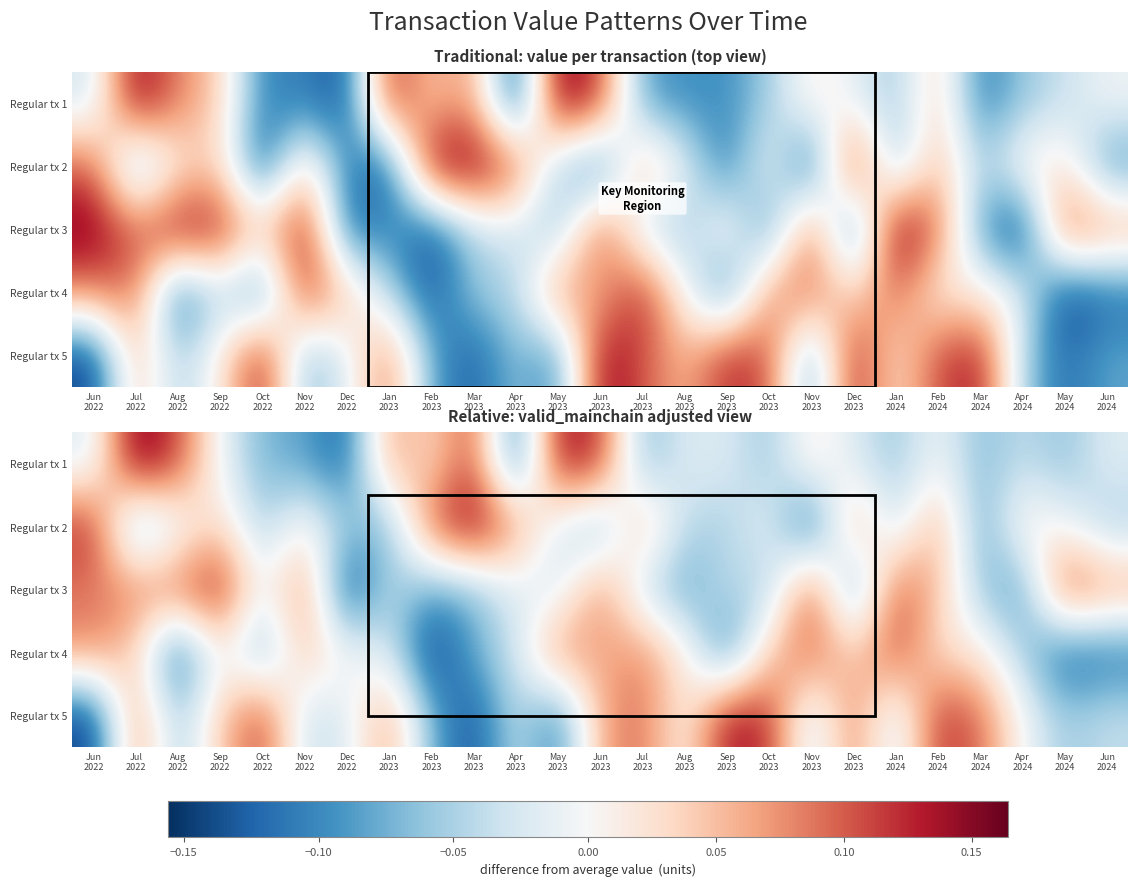

True or false: Regular tx 5 has a value of -0.0 at Apr 2023.

False